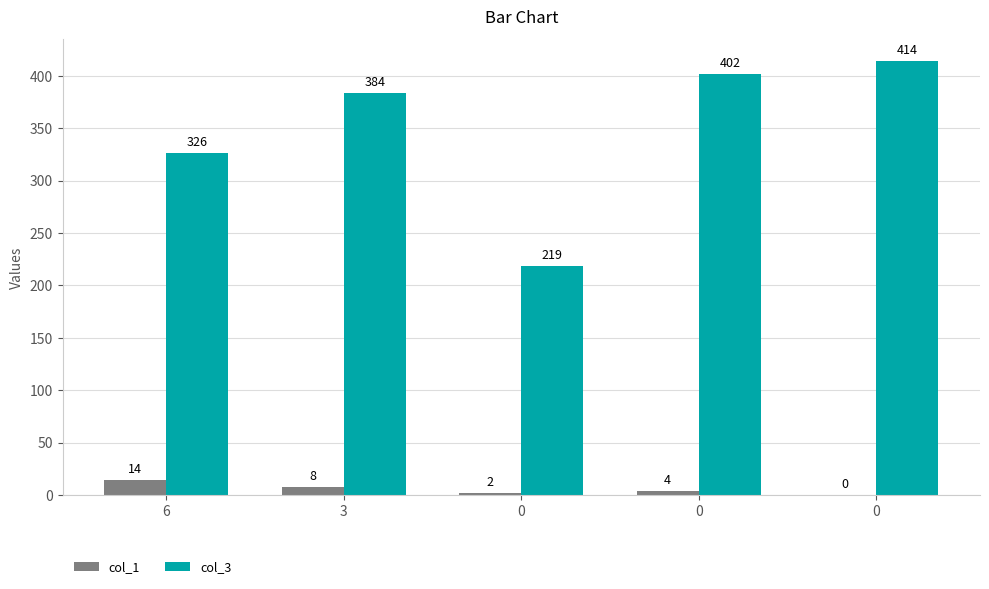

Rank the series by their average value, from lowest to highest.

col_1, col_3